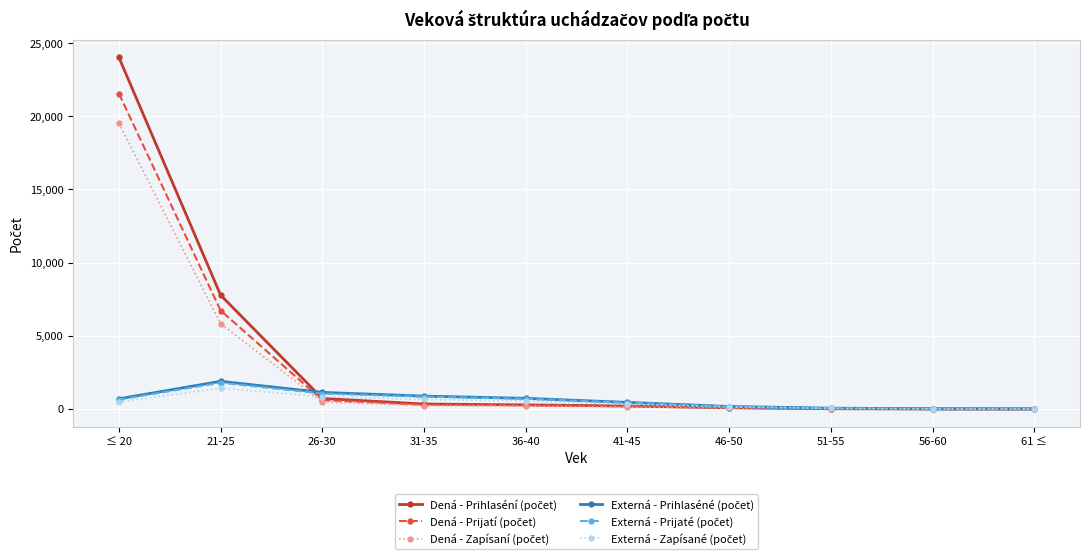

At which category is the sum across all series the highest?

≤ 20